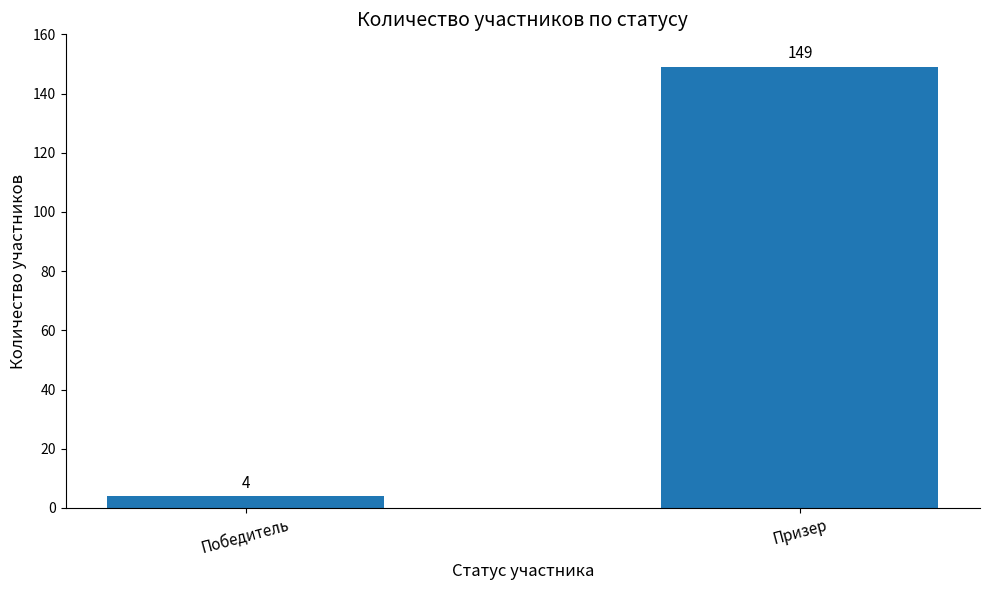

How many values are below 149?

1